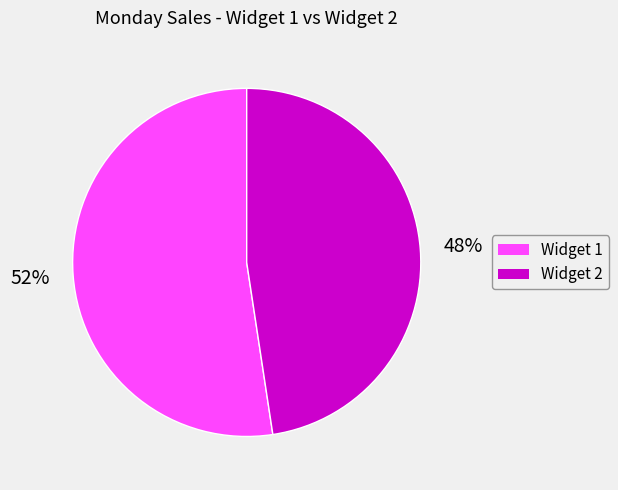

Combined, do Widget 2 and Widget 1 account for over 50%?

Yes